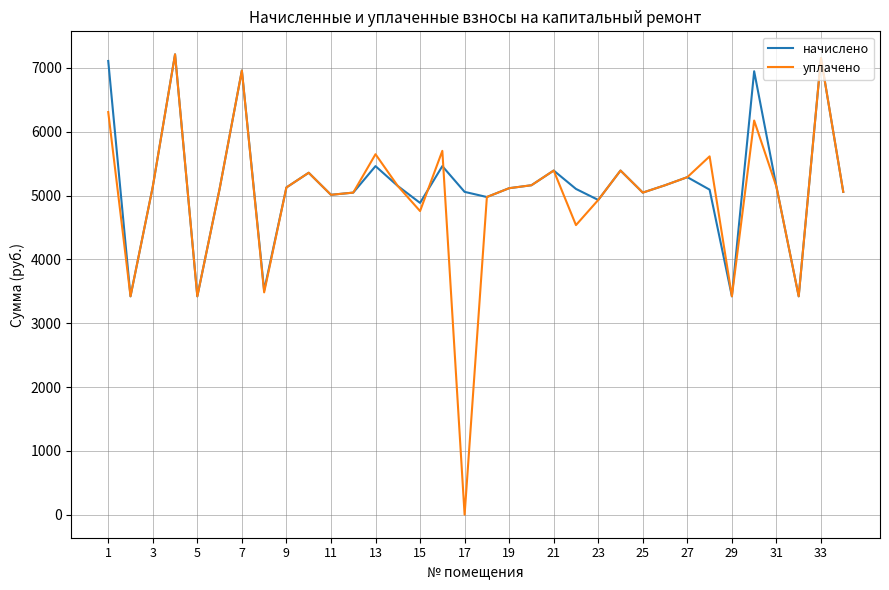

Which series has the largest range (max minus min)?

уплачено